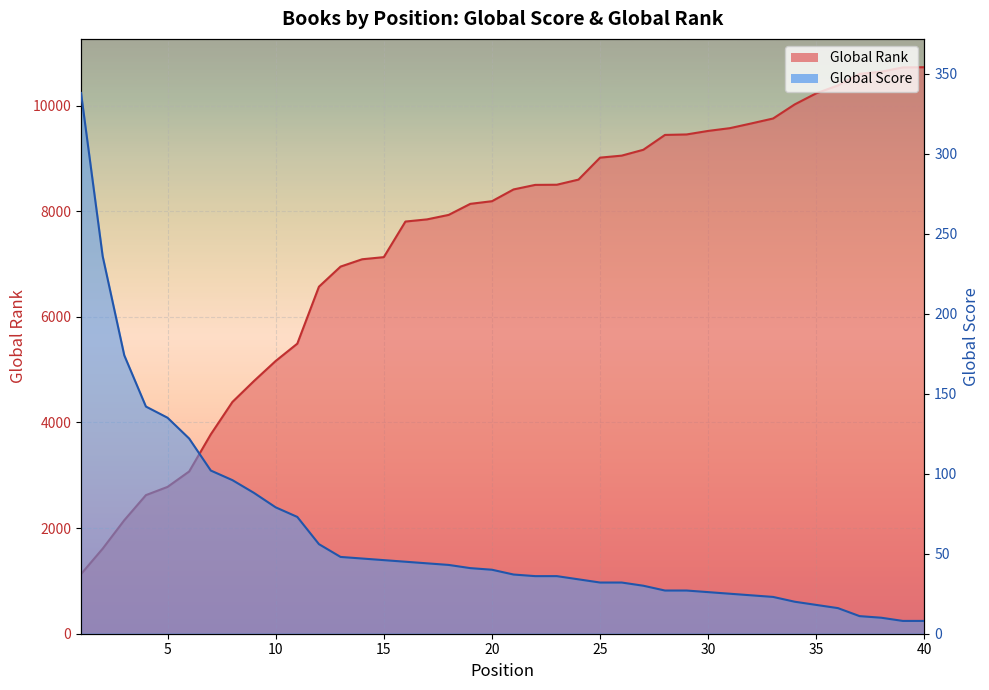

Rank the series by their maximum value, from highest to lowest.

Global Rank (normalized), Global Score